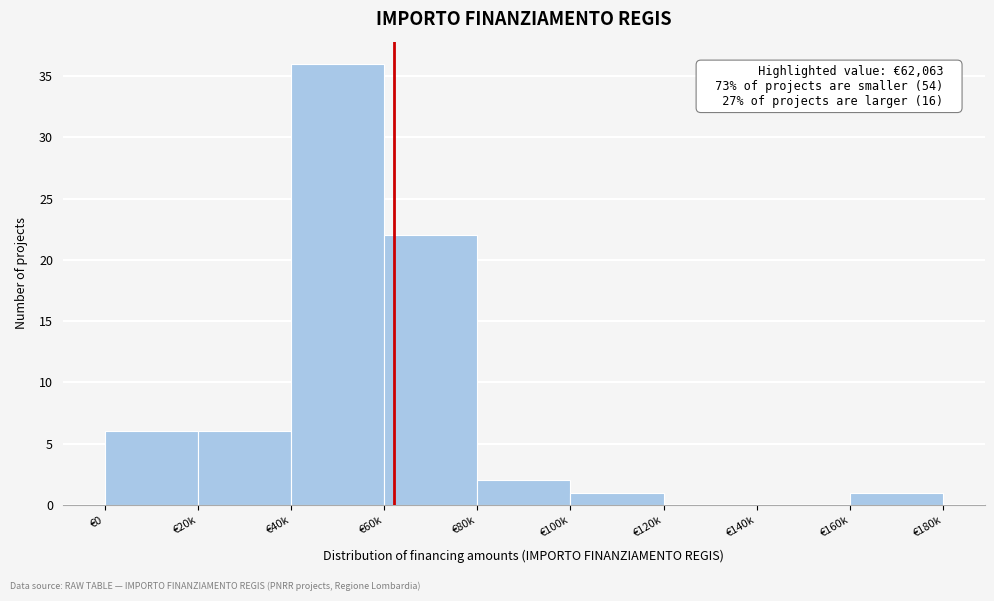

Reading left to right, list all the values displayed in this chart.

€0=6	€20k=6	€40k=36	€60k=22	€80k=2	€100k=1	€120k=0	€140k=0	€160k=1